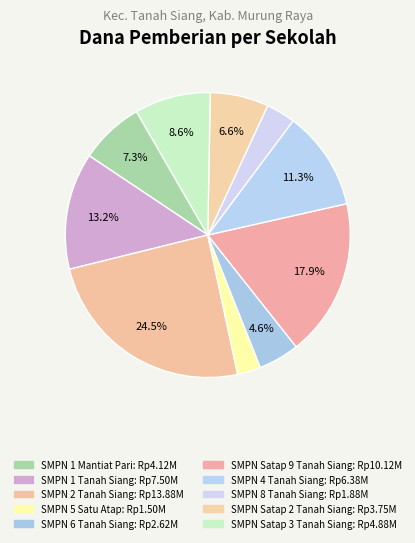

Count the number of slices in the pie.

10